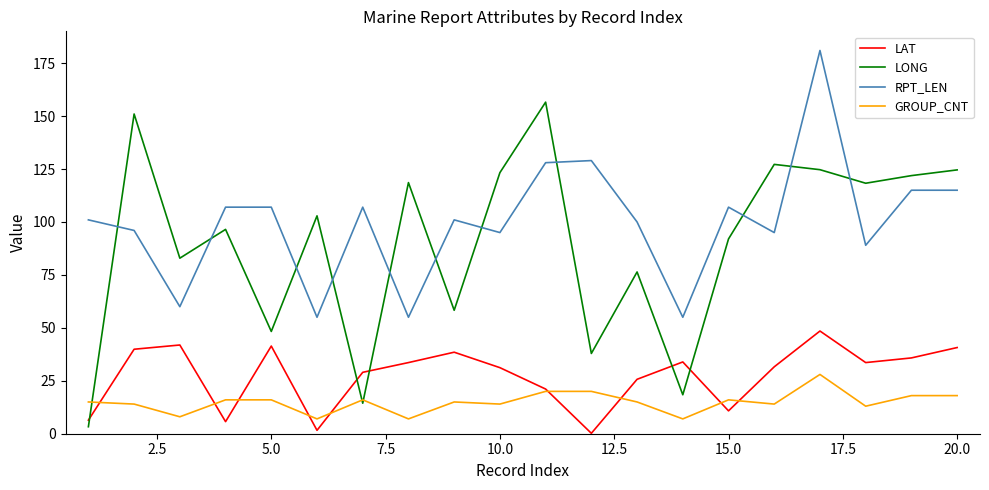

Which series has the largest total across all categories?

RPT_LEN